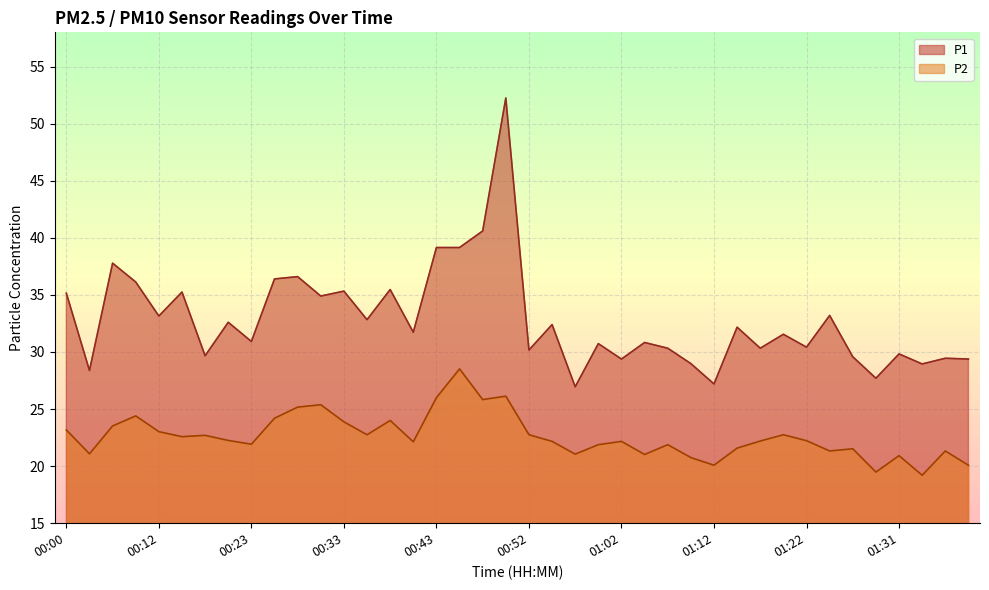

Reading right to left, what are all the values shown in this chart?

P1: 29.4	29.4	28.9	29.8	27.7	29.6	33.2	30.4	31.6	30.3	32.2	27.2	29.0	30.3	30.8	29.4	30.7	26.9	32.4	30.2	52.2	40.6	39.1	39.1	31.7	35.5	32.8	35.3	34.9	36.6	36.4	30.9	32.6	29.7	35.2	33.1	36.1	37.8	28.4	35.1
P2: 20.1	21.3	19.2	20.9	19.5	21.5	21.3	22.2	22.8	22.2	21.6	20.1	20.8	21.9	21.0	22.2	21.9	21.1	22.2	22.8	26.1	25.8	28.5	26.0	22.1	24.0	22.8	23.9	25.4	25.2	24.2	21.9	22.2	22.7	22.6	23.0	24.4	23.5	21.1	23.2